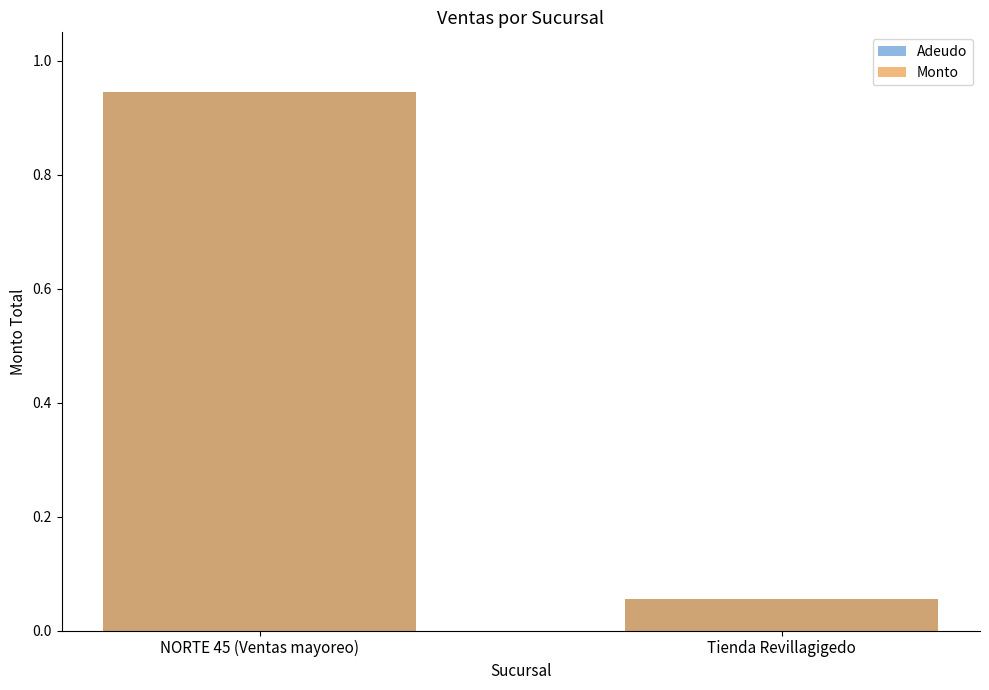

Does the chart contain any negative values?

No